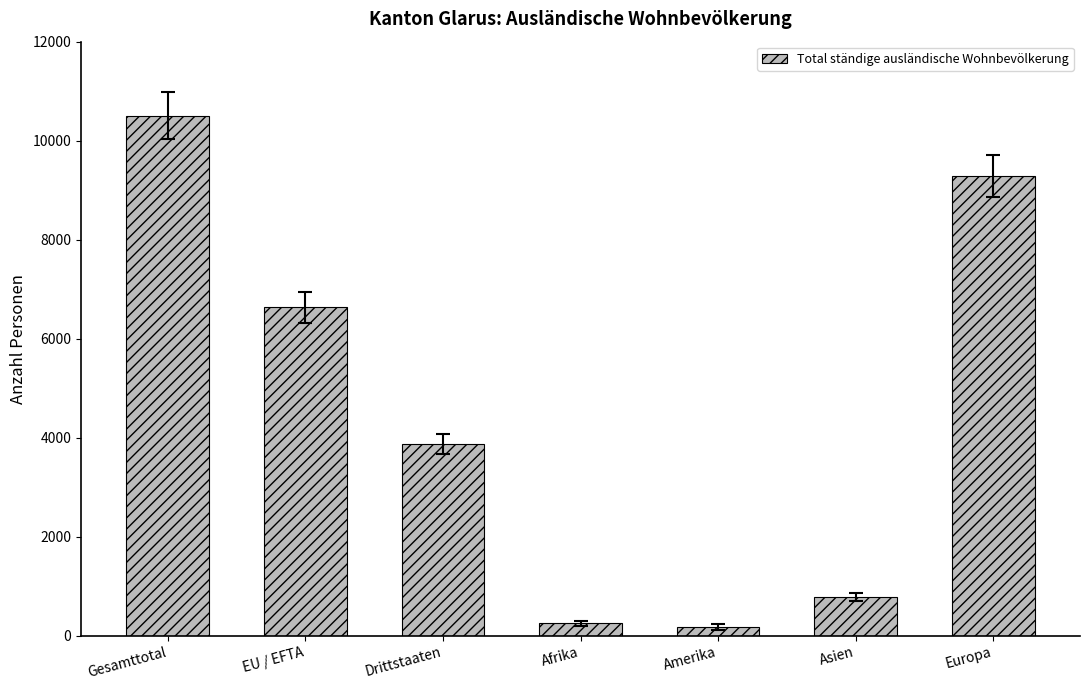

What is the value of the 7th bar from the left?

9292